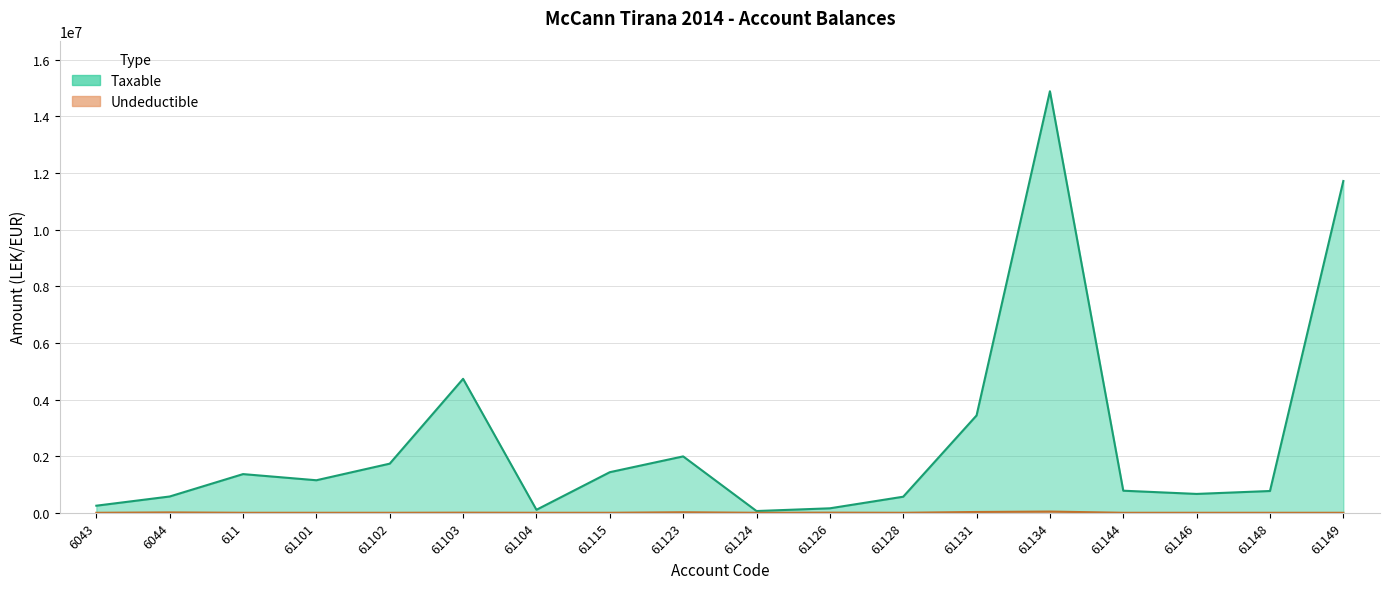

Reading right to left, list all the values displayed in this chart.

Taxable: 11717876.6	769080.9	666085.5	779642.1	14887859.8	3437988.5	567460.5	157990.0	61813.2	1991862.2	1433753.2	105900.0	4731146.9	1735151.5	1149043.7	1366068.5	575296.9	250227.1
Undeductible: 0.0	0.0	0.0	0.0	43299.0	28000.0	0.0	5100.0	0.0	18500.0	250.0	0.0	3920.0	0.0	0.0	0.0	12822.0	0.0